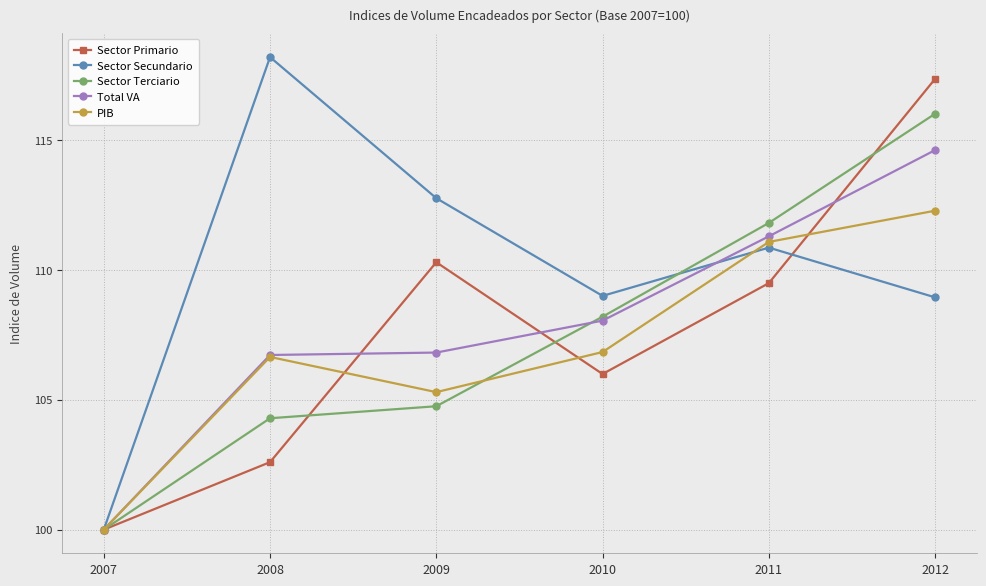

At which label does Sector Primario first exceed 109?

2009